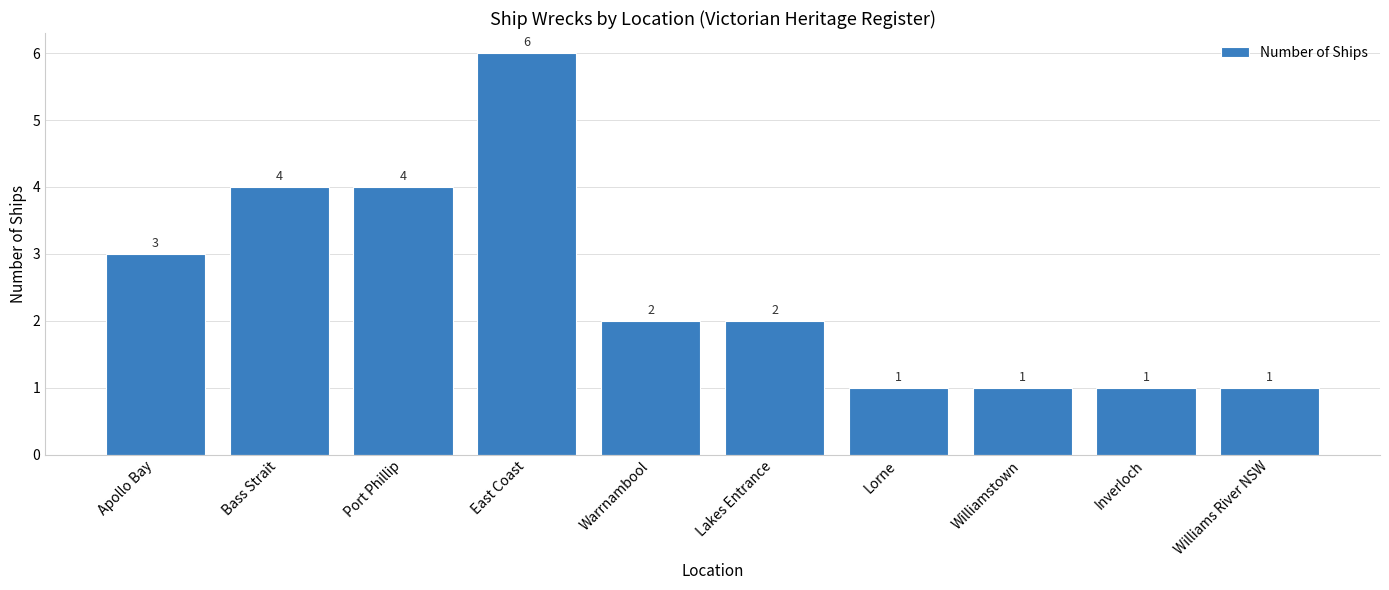

Are the bars horizontal?

No